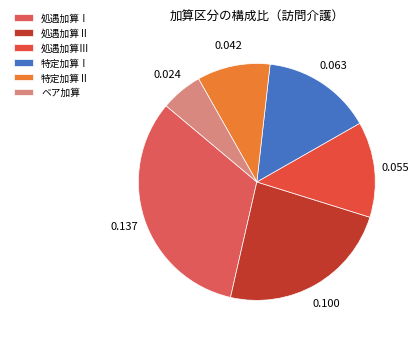

What percentage is the ベア加算 slice, to the nearest percent?

6%